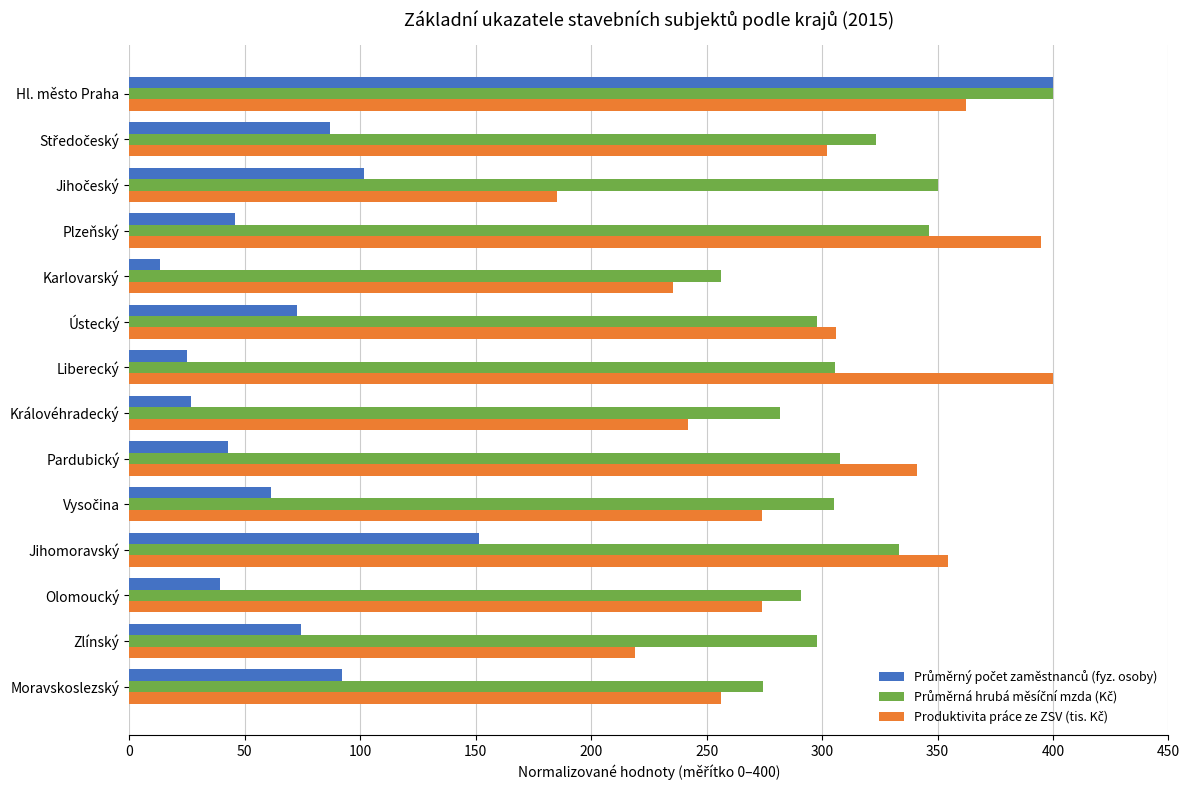

At how many categories does at least one series exceed 128?

14